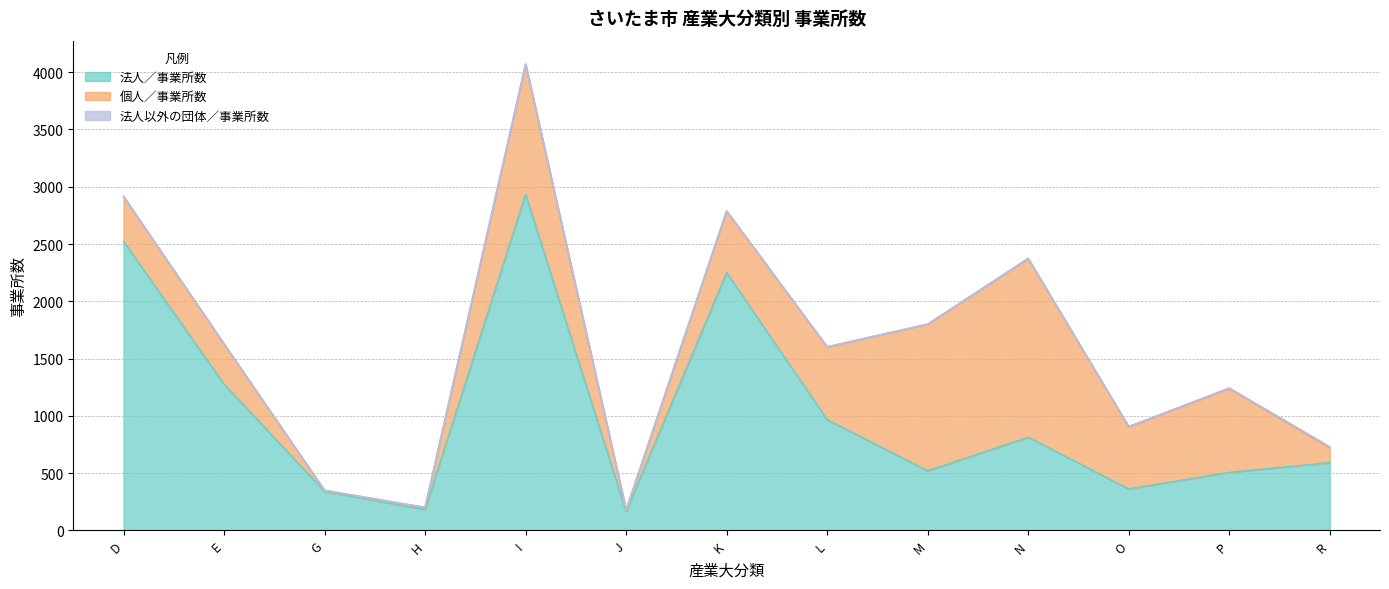

At which category is the sum across all series the highest?

I